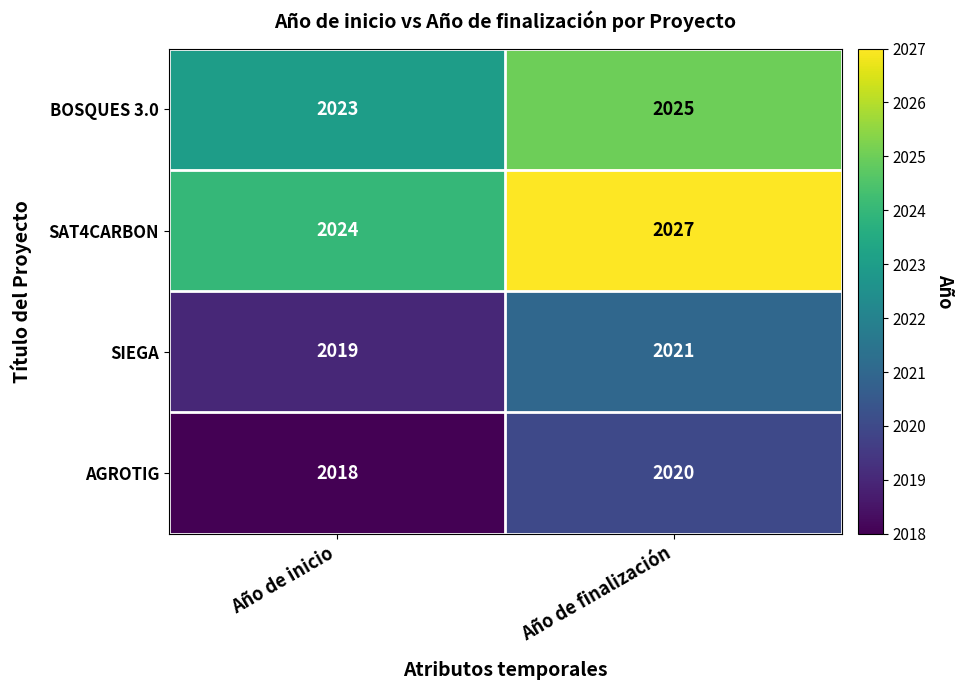

True or false: SIEGA has a value of 2917 at Año de finalización.

False